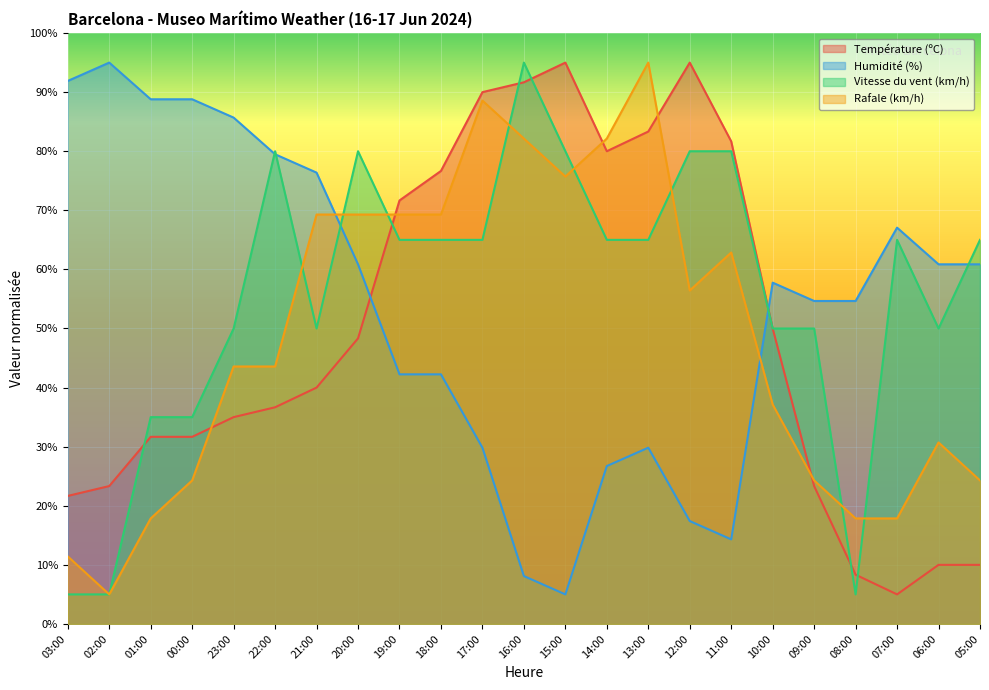

At which label does Température (ºC) first exceed 40?

21:00